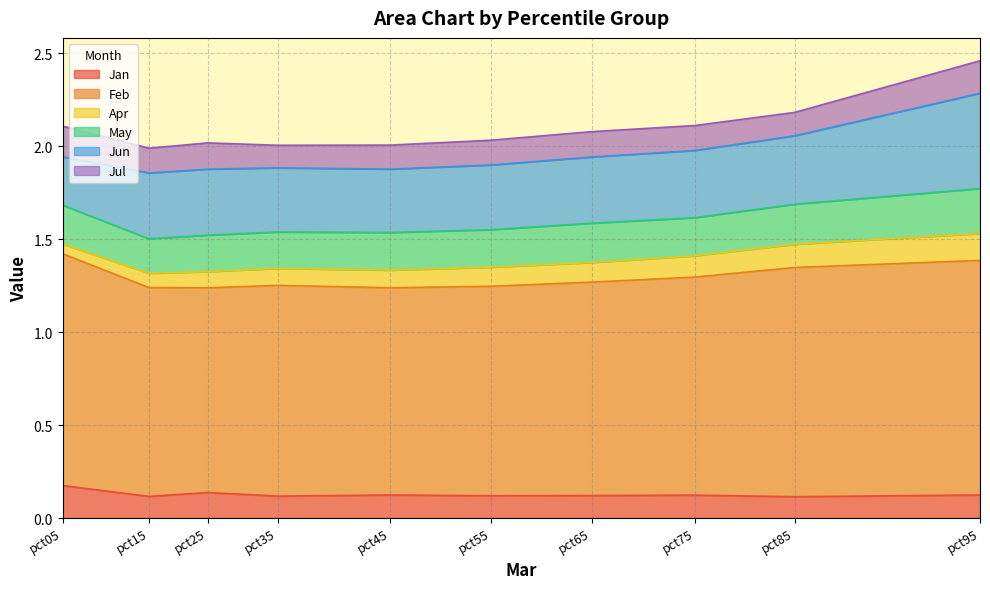

What is the value of the May point at the 2nd from the left?

0.2